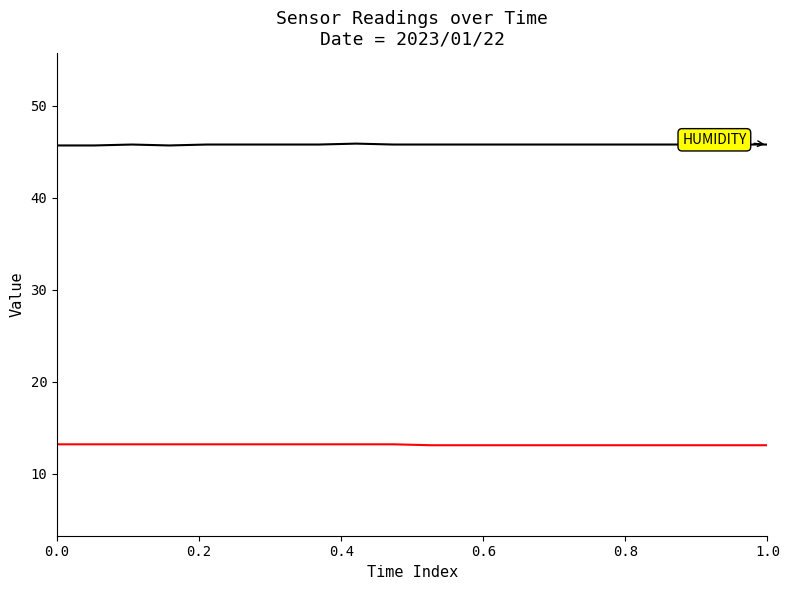

Does the chart have visible grid lines?

No